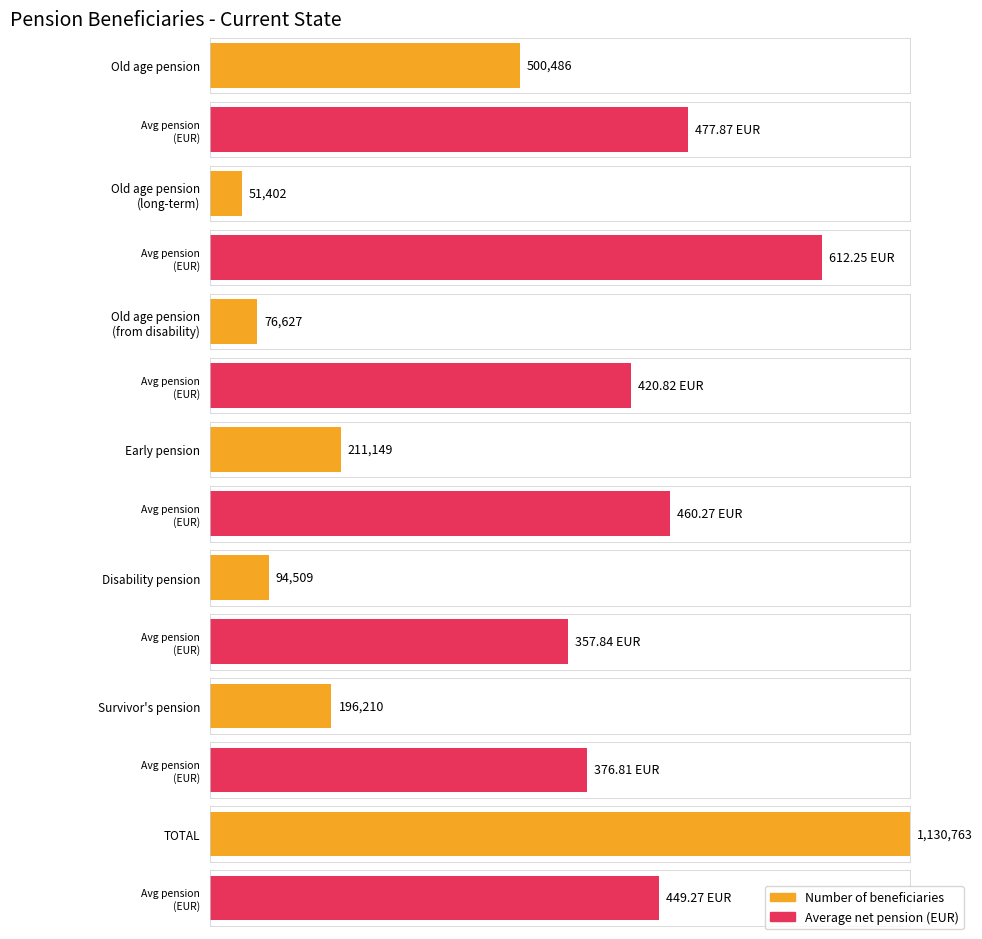

Which series has the largest total across all categories?

Number of beneficiaries